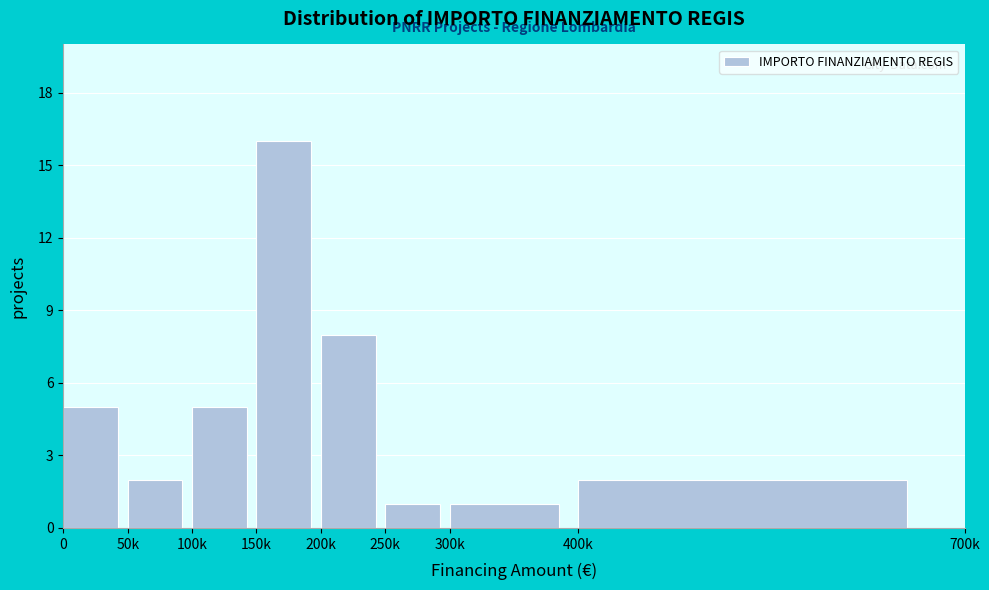

Reading left to right, extract all data points from this chart.

5	2	5	16	8	1	1	2